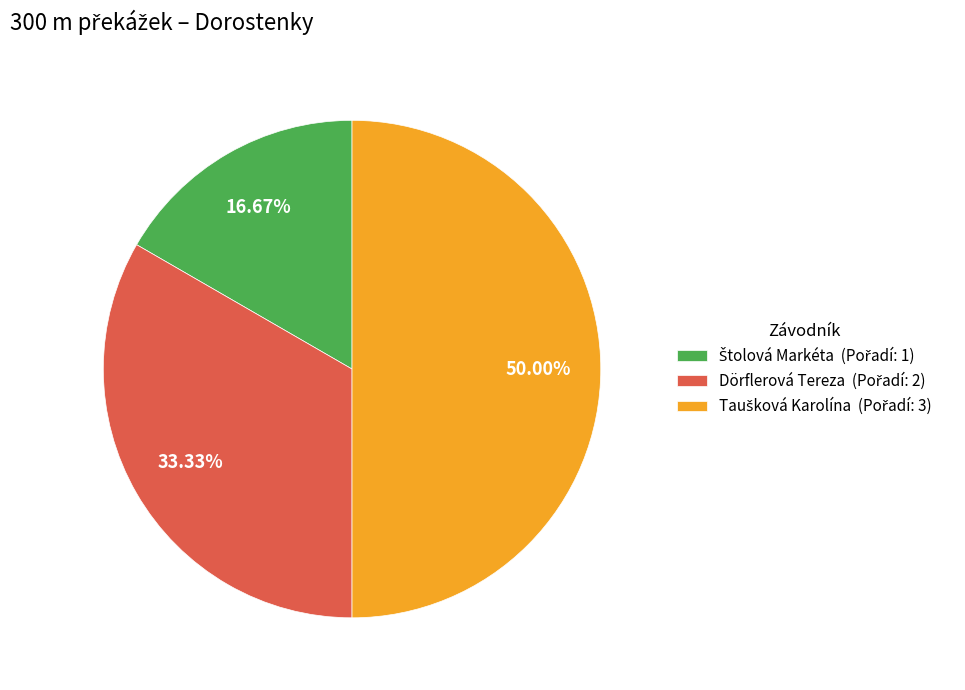

How many segments does this pie chart have?

3